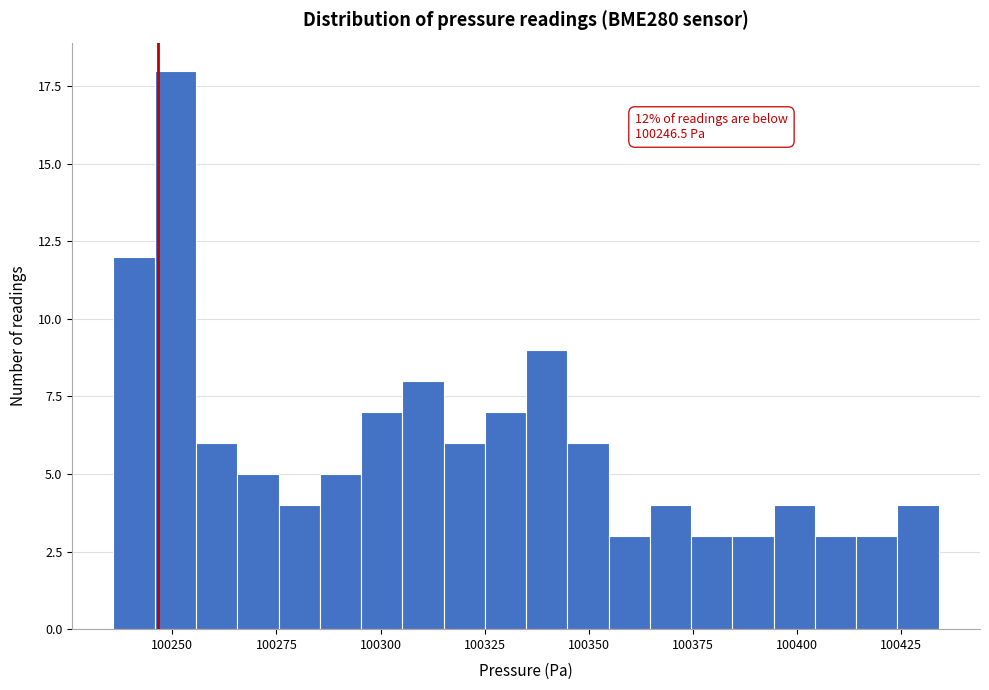

Read against the x-axis, roughly where is the centre of the tallest bar?

100250